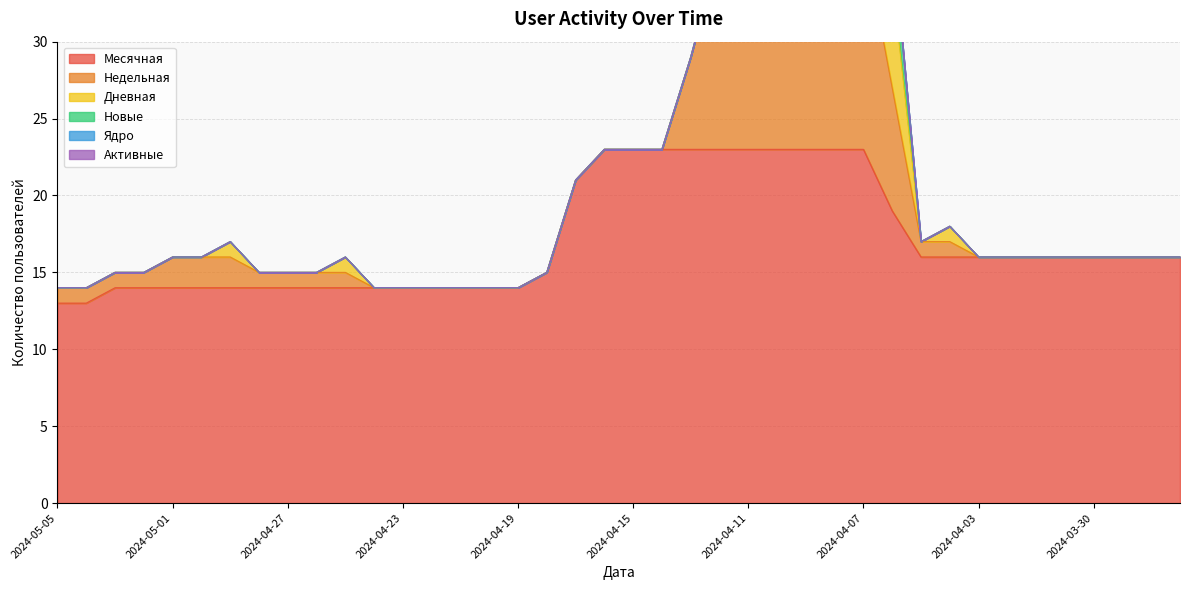

List the series in order of their peak value, highest first.

Месячная, Недельная, Дневная, Новые, Ядро, Активные